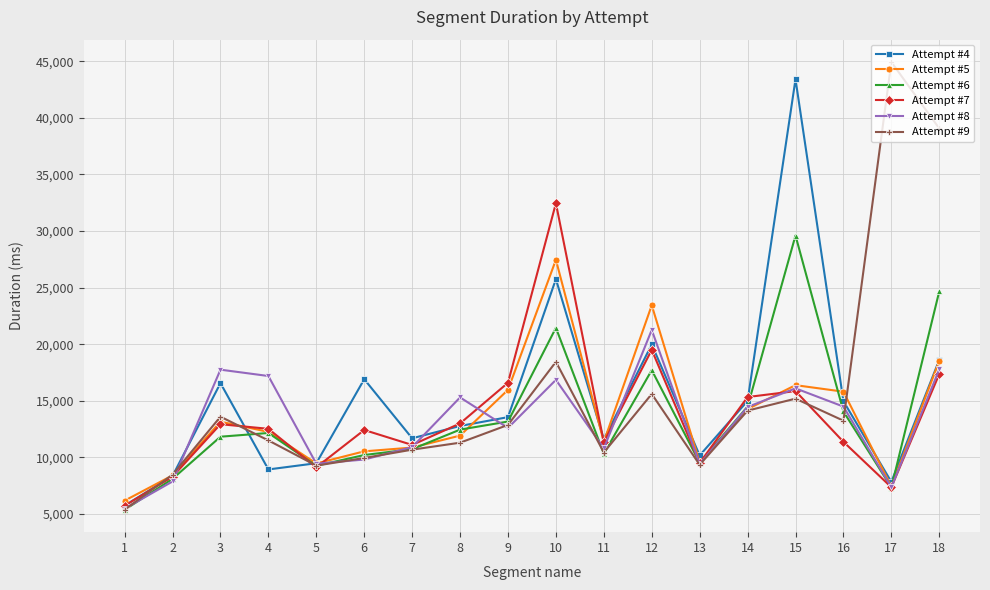

In Attempt #8, how many points are lower than both neighbors (excluding endpoints)?

5